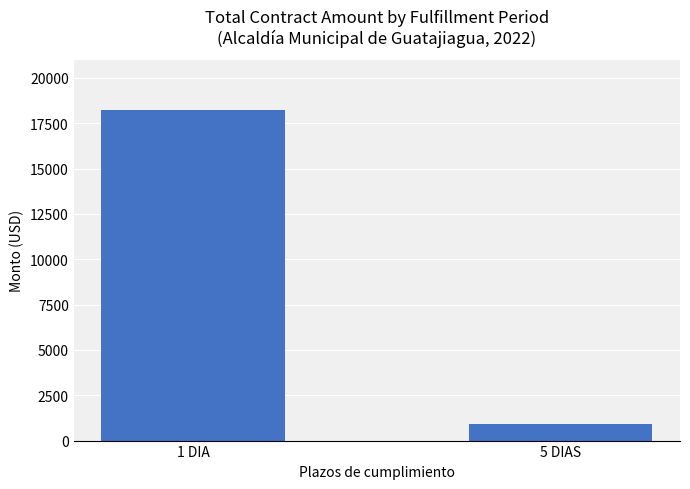

What is the value of the 2nd bar from the left?

929.1